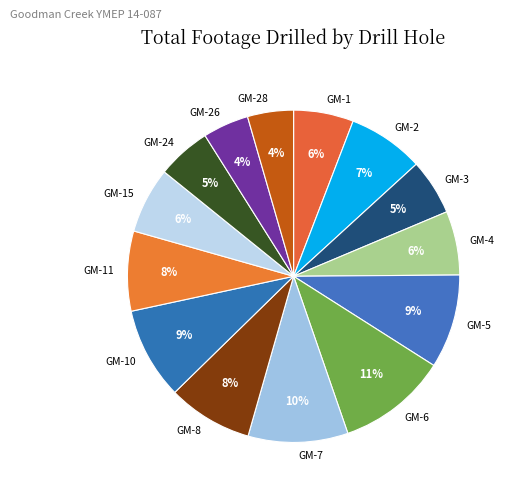

Does any single category account for the majority?

No